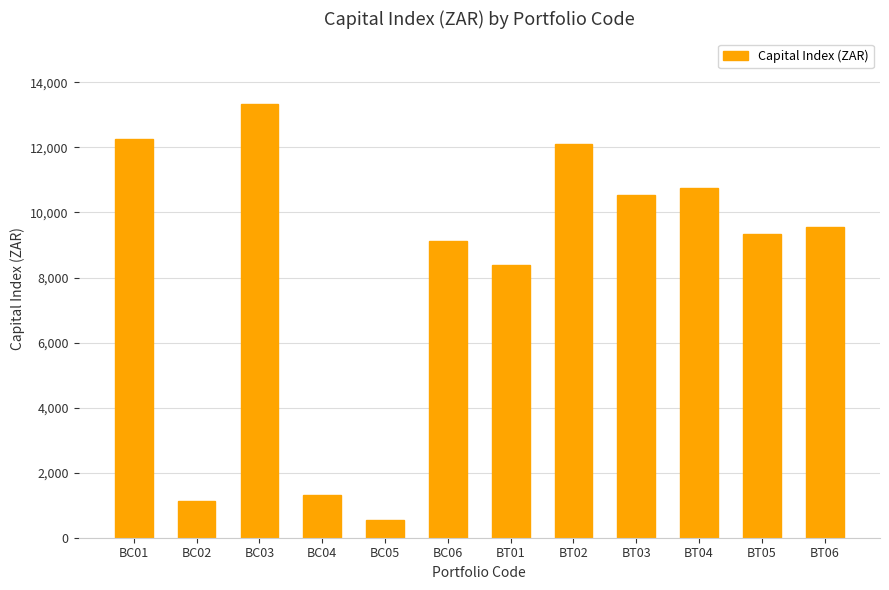

What is the value of the 2nd bar from the left?

1116.9